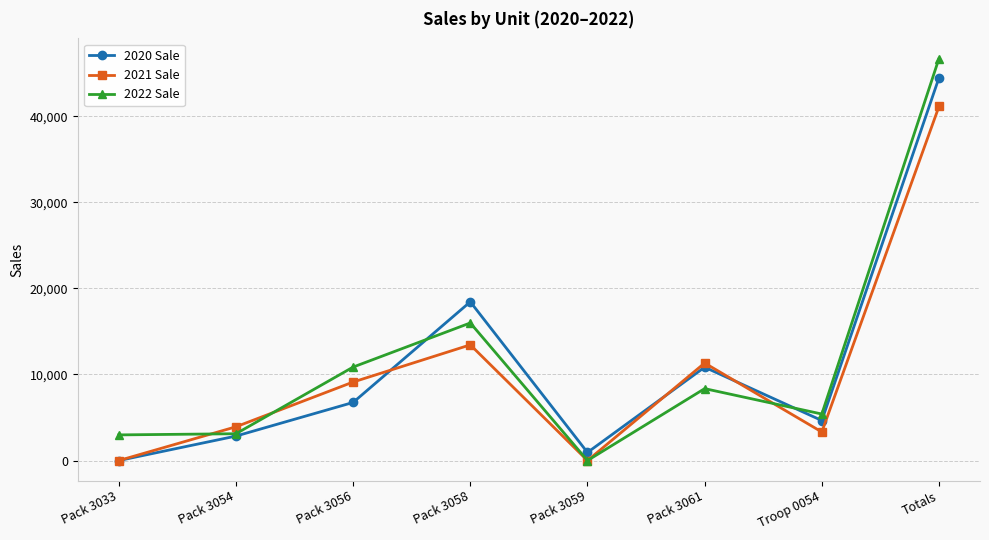

What is the label of the 5th point from the right?

Pack 3058